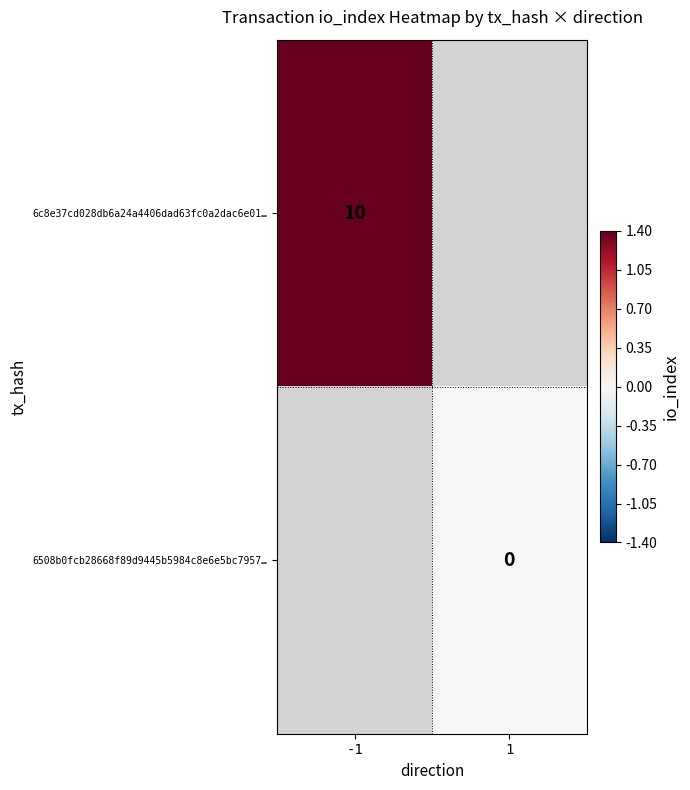

The value of 6c8e37cd028db6a24a4406dad63fc0a2dac6e01… at -1 is 17. True or false?

False